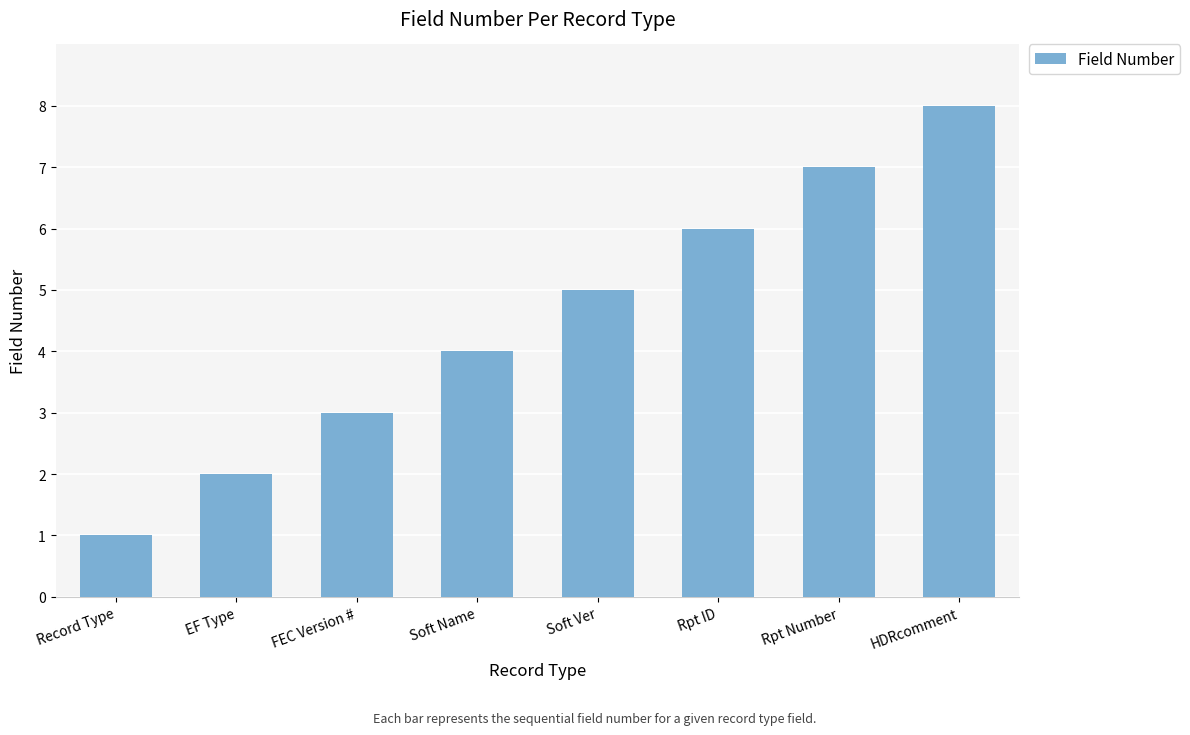

What position from the left is Record Type?

1